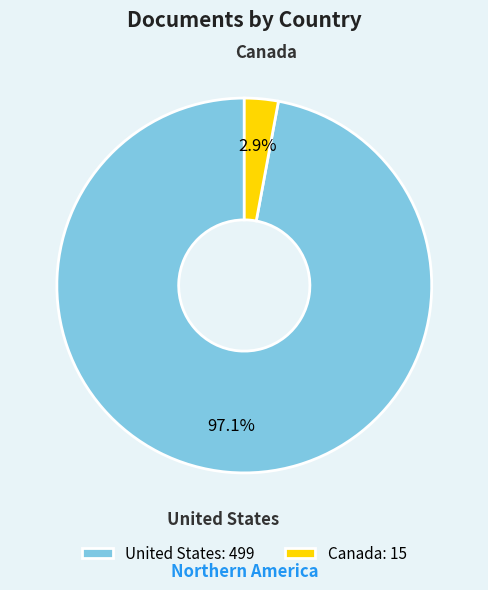

Rank the categories by value from highest to lowest.

United States, Canada